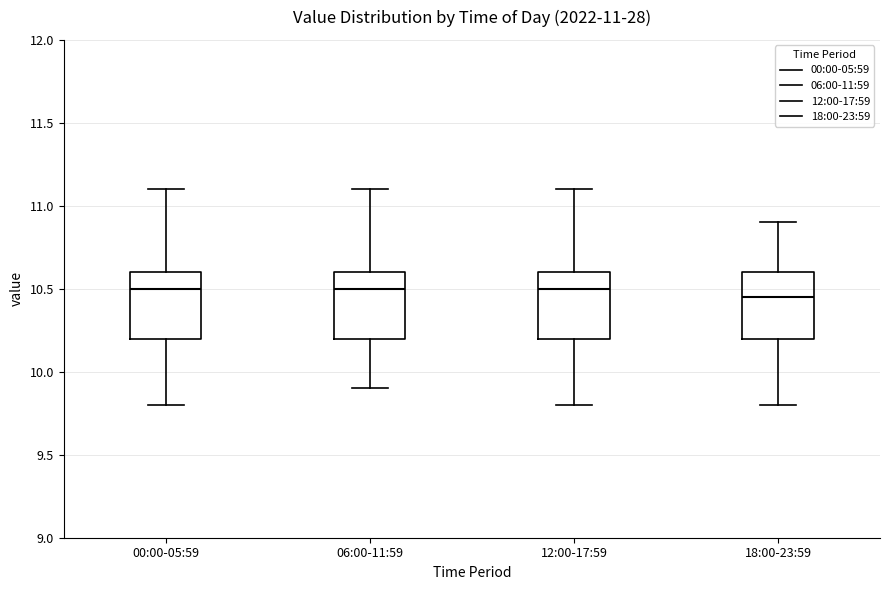

Which box's median line is the lowest?

18:00-23:59